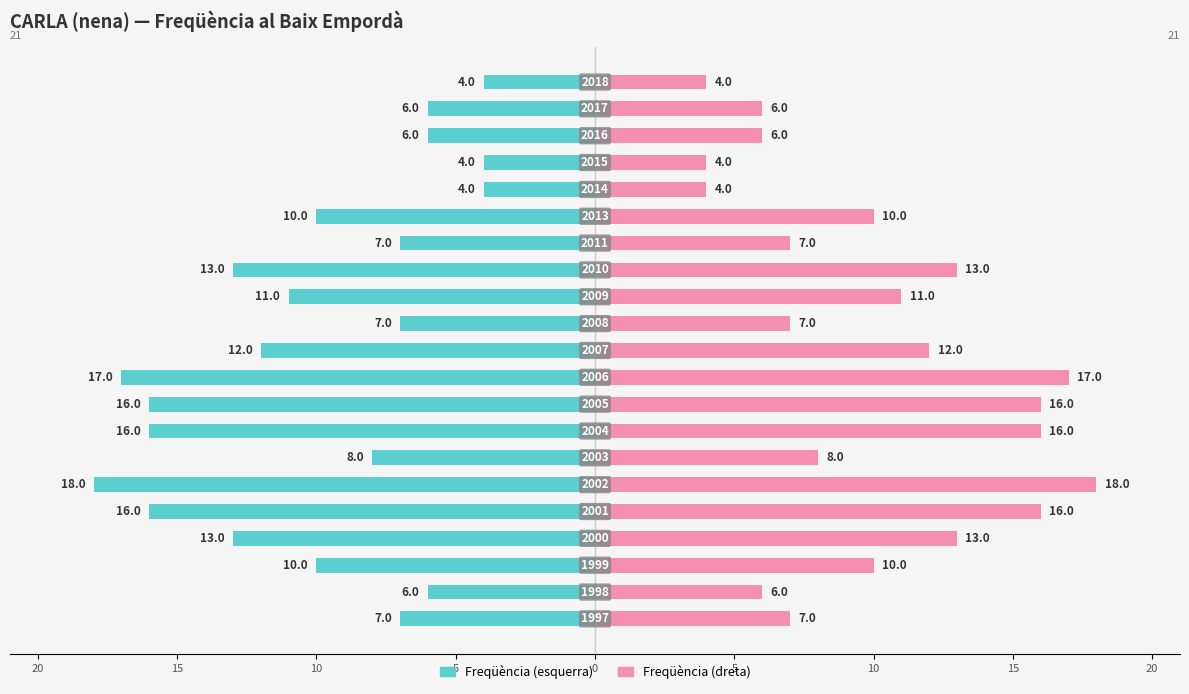

Reading left to right, extract all data points from this chart.

Freqüència (left): -7	-6	-10	-13	-16	-18	-8	-16	-16	-17	-12	-7	-11	-13	-7	-10	-4	-4	-6	-6	-4
Freqüència (right): 7	6	10	13	16	18	8	16	16	17	12	7	11	13	7	10	4	4	6	6	4